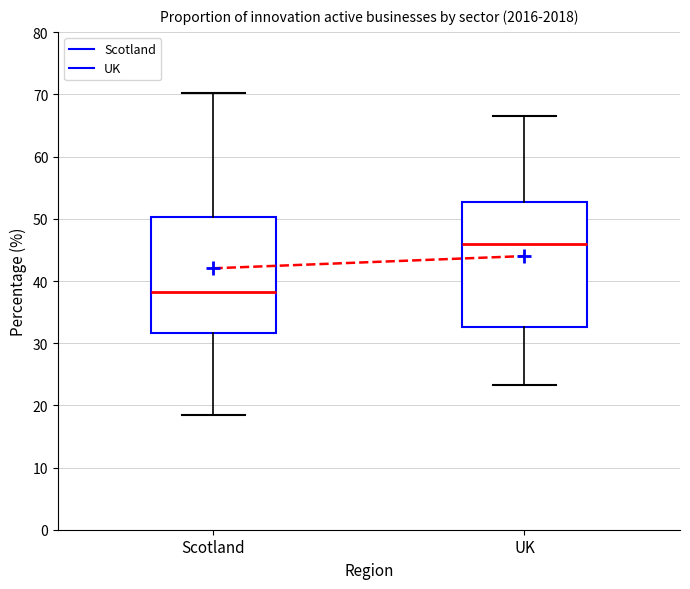

Which box is the tallest, from its lower edge to its upper edge?

UK